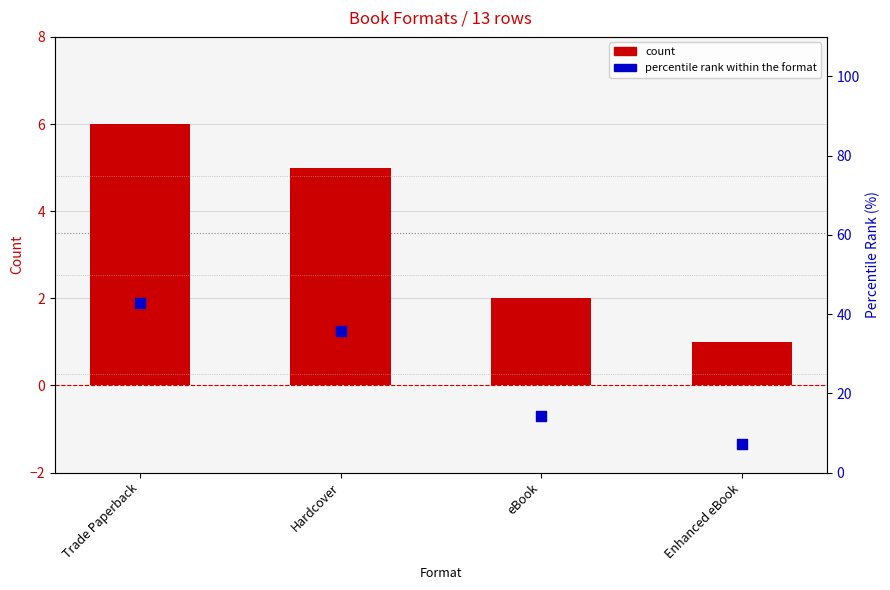

What is the total value across all series at Hardcover?

40.7